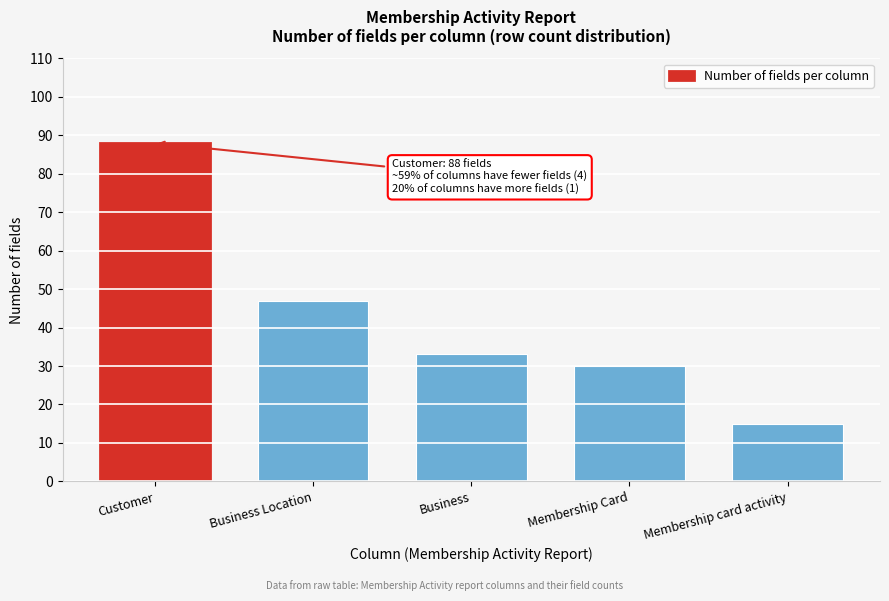

Reading left to right, transcribe all the data shown in this chart.

88	47	33	30	15